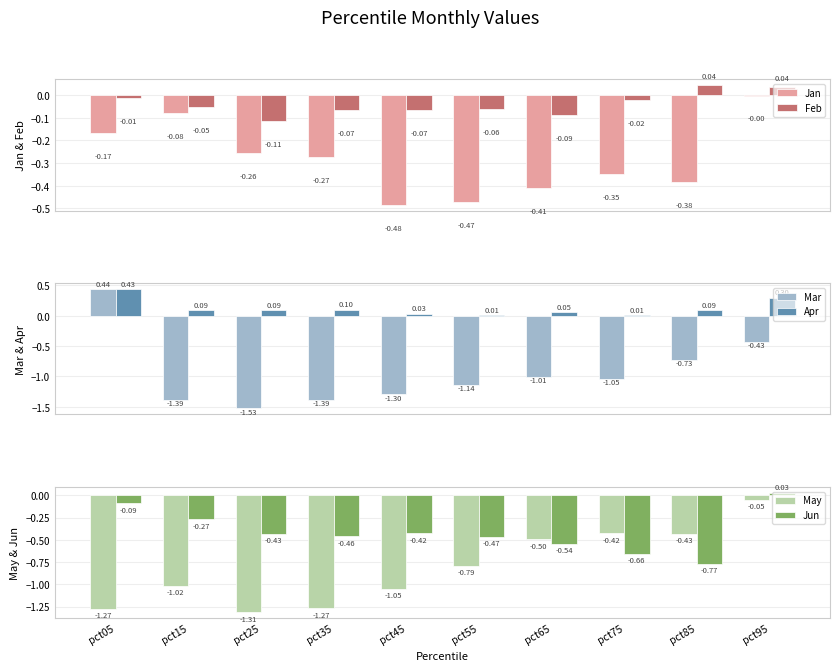

At which category does the chart reach its minimum across all series?

pct25